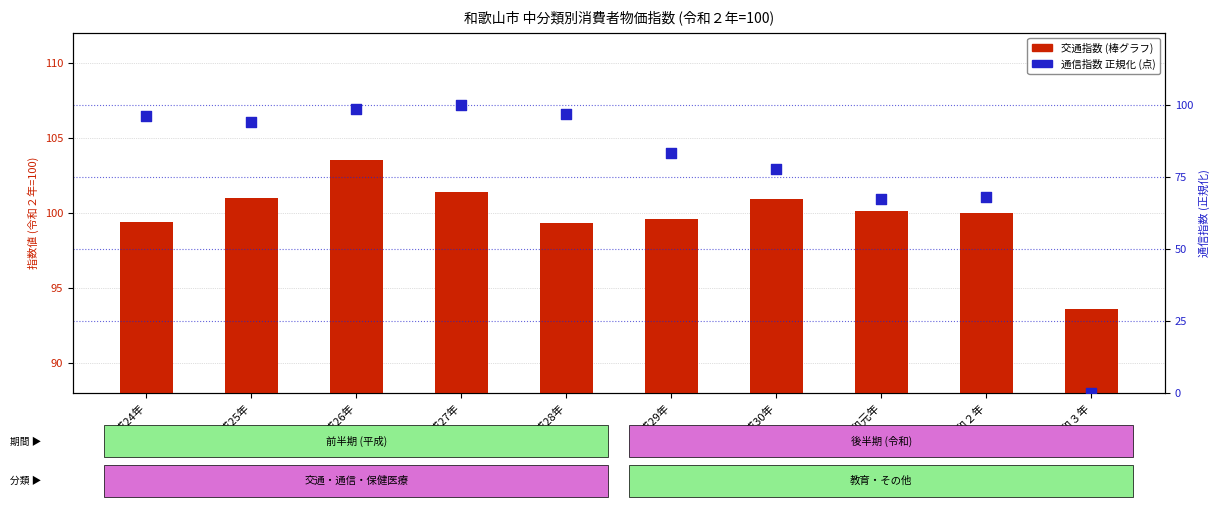

At how many categories does at least one series exceed 12?

10